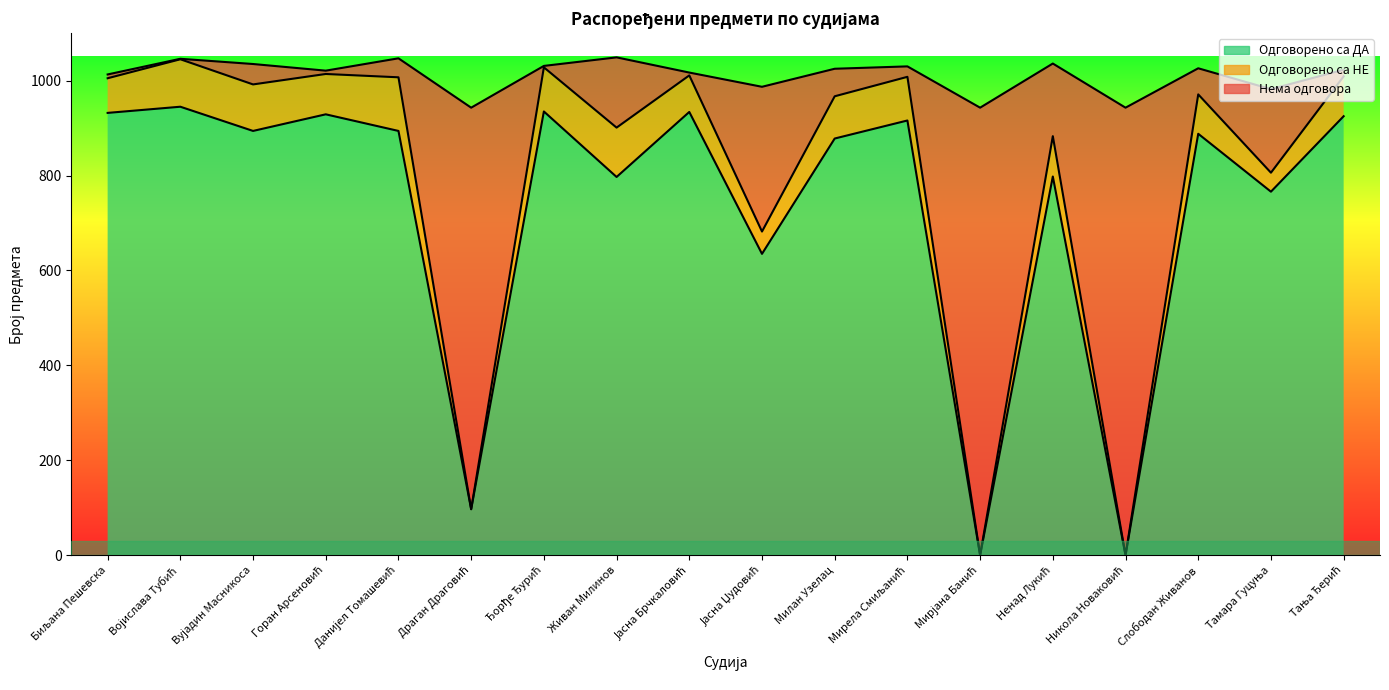

Does the chart have visible grid lines?

No